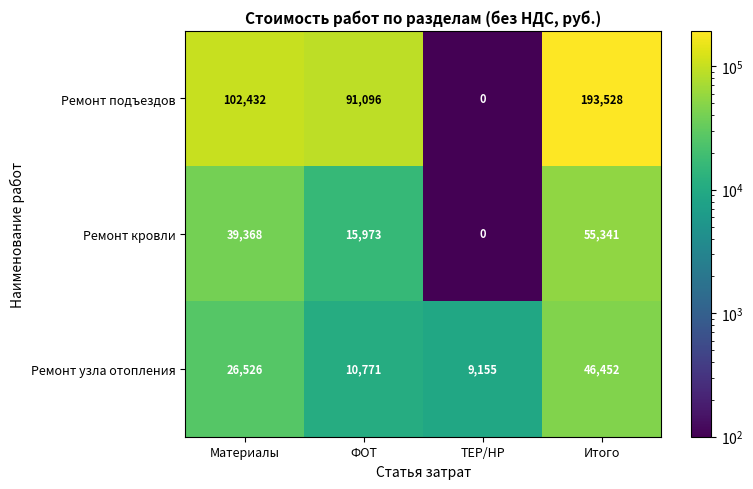

Count the number of categories in the chart.

4